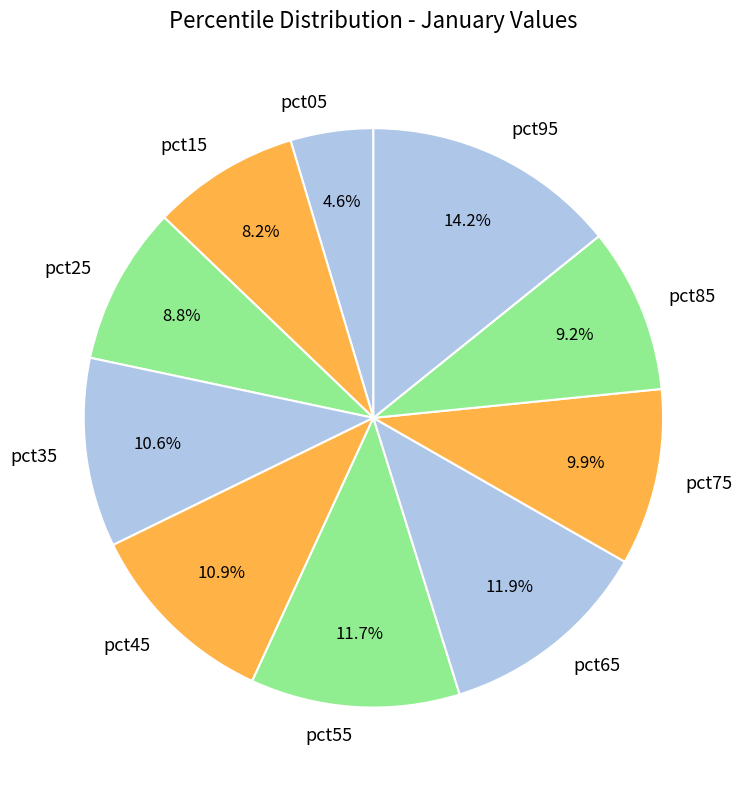

What is the largest slice in the pie chart?

pct95